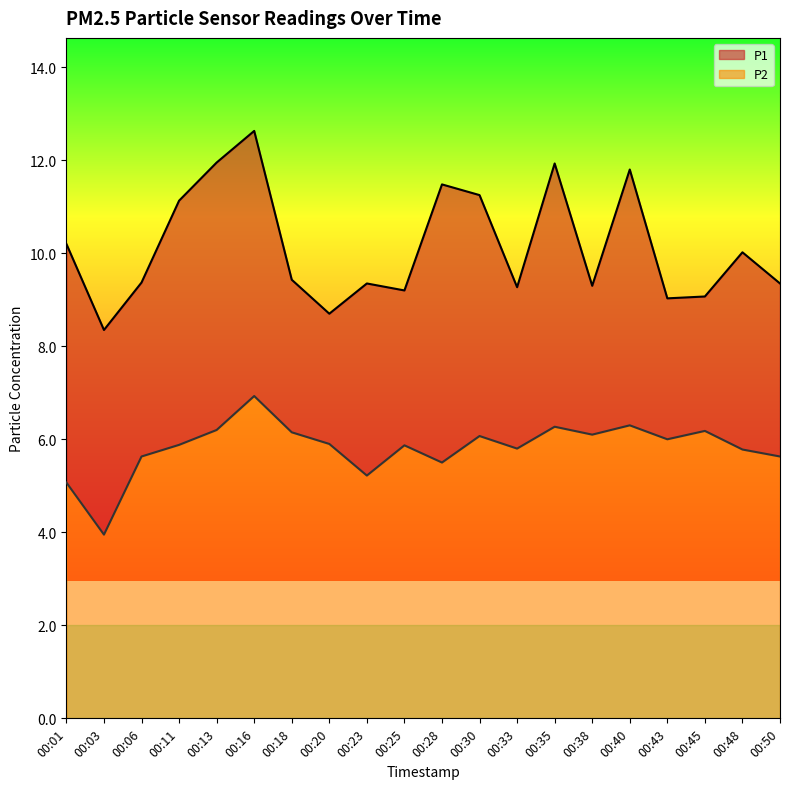

What is the difference between the second highest and minimum values in the P1 series?

3.6